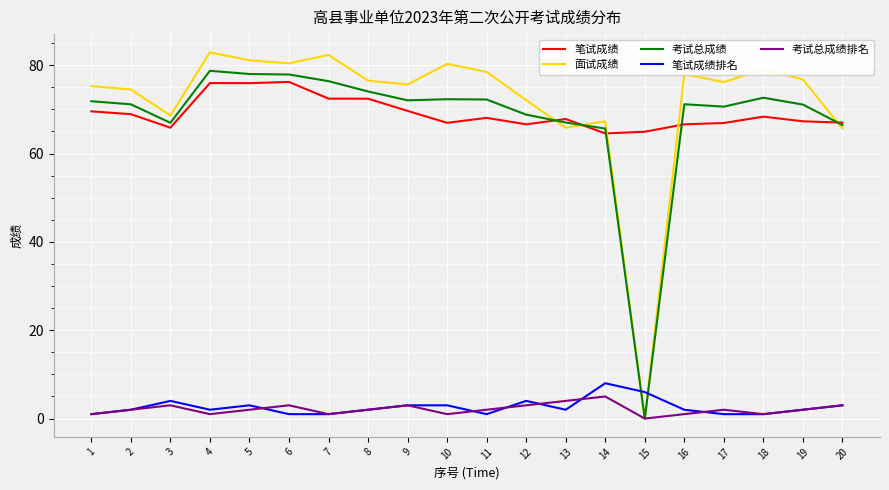

List the series in order of their peak value, highest first.

面试成绩, 考试总成绩, 笔试成绩, 笔试成绩排名, 考试总成绩排名